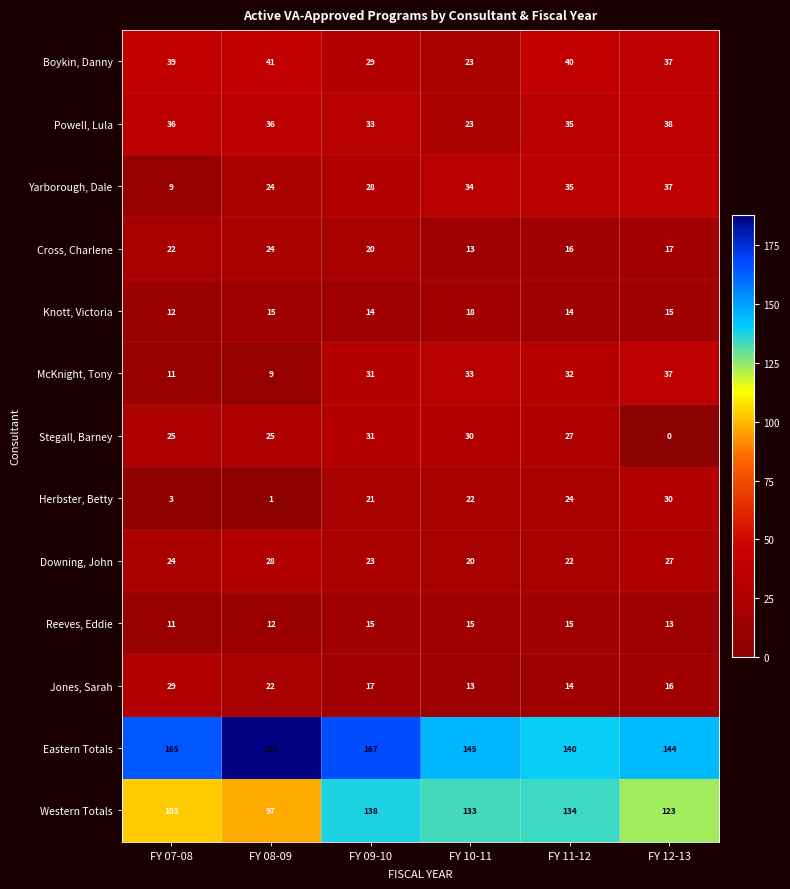

What is the approximate value of Downing, John at FY 10-11?

20